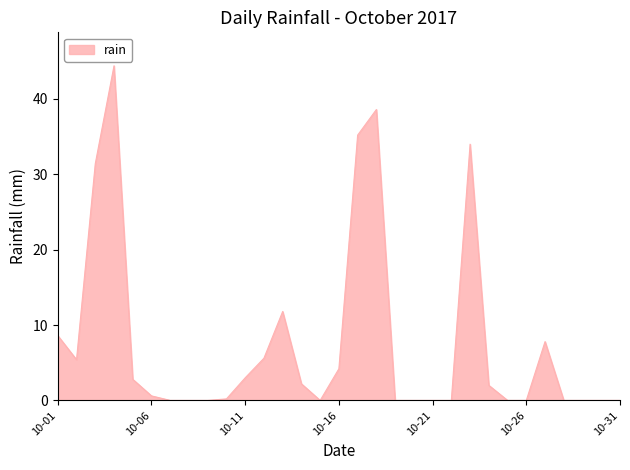

Reading left to right, list all the values displayed in this chart.

8.6	5.4	31.4	44.4	2.8	0.6	0.0	0.0	0.0	0.2	3.0	5.6	11.8	2.2	0.0	4.2	35.2	38.6	0.0	0.0	0.0	0.0	34.0	2.0	0.0	0.0	7.8	0.0	0.0	0.0	0.0